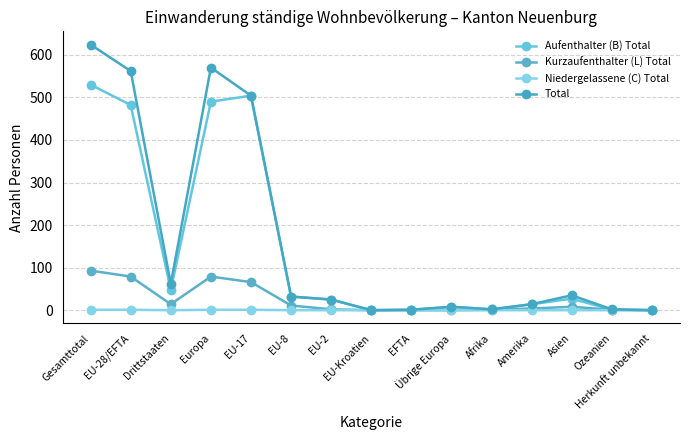

Which series has the largest range (max minus min)?

Total